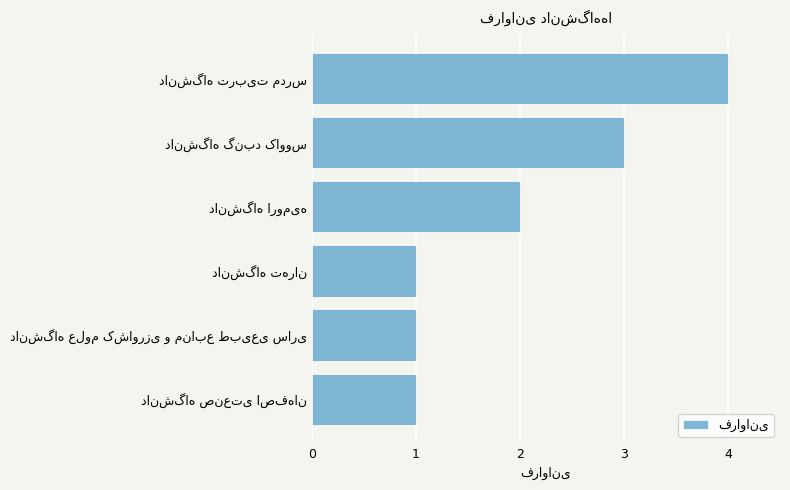

What is the greatest value displayed?

4